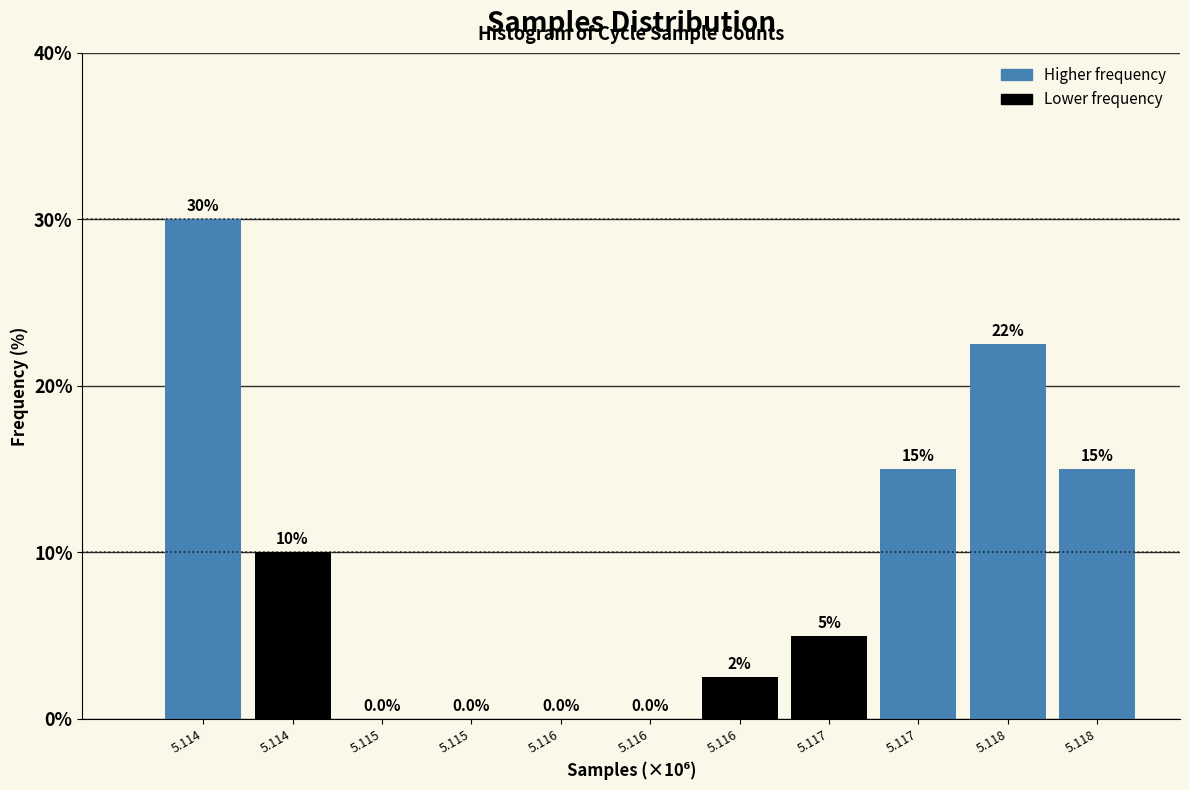

Are the bars horizontal?

No